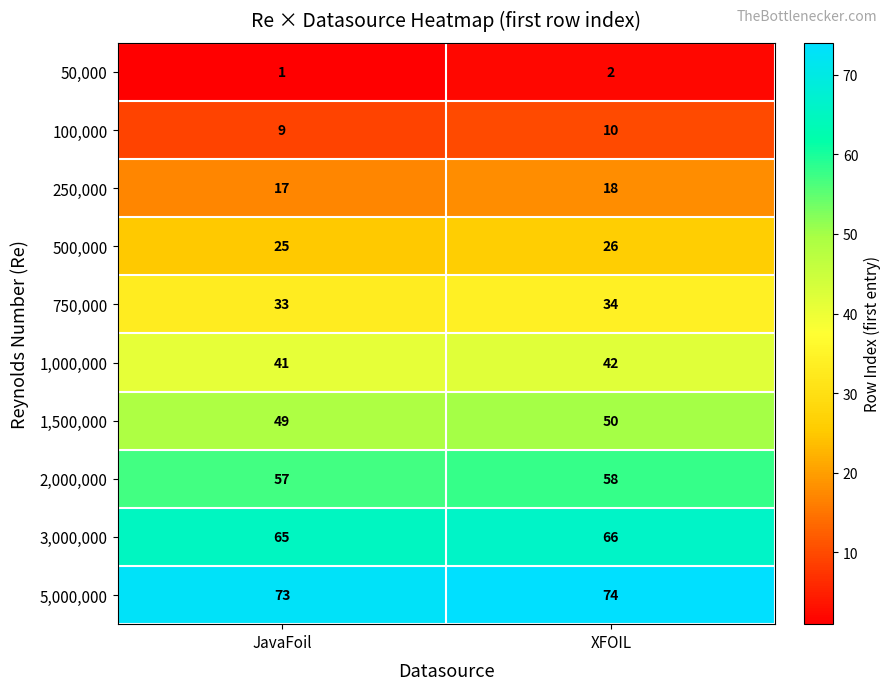

What is the sum of the 1,500,000 values at XFOIL and JavaFoil?

99